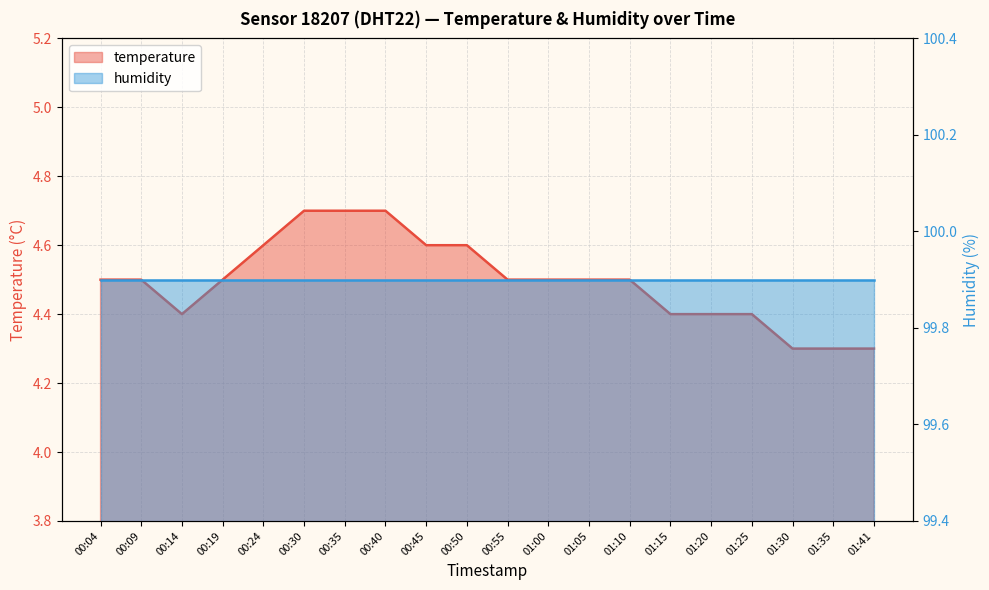

What is the label of the 17th point from the left?

01:25